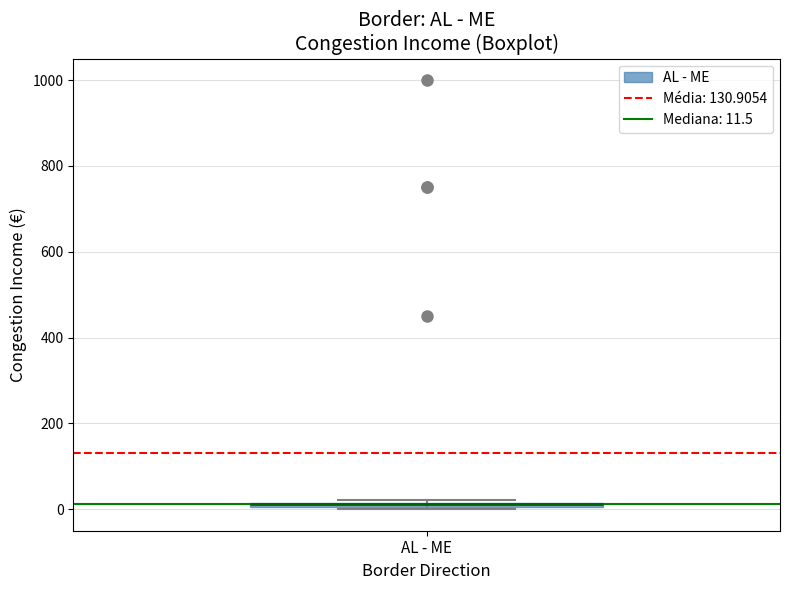

Where is the upper edge of the box for AL - ME on the y-axis? The values are not printed on the chart, so give them approximately, as read against the axis.

20